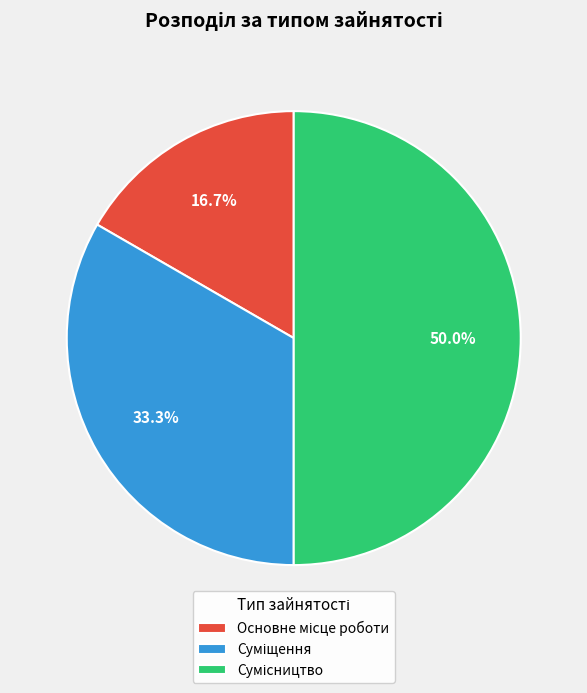

How many slices are in this pie chart?

3